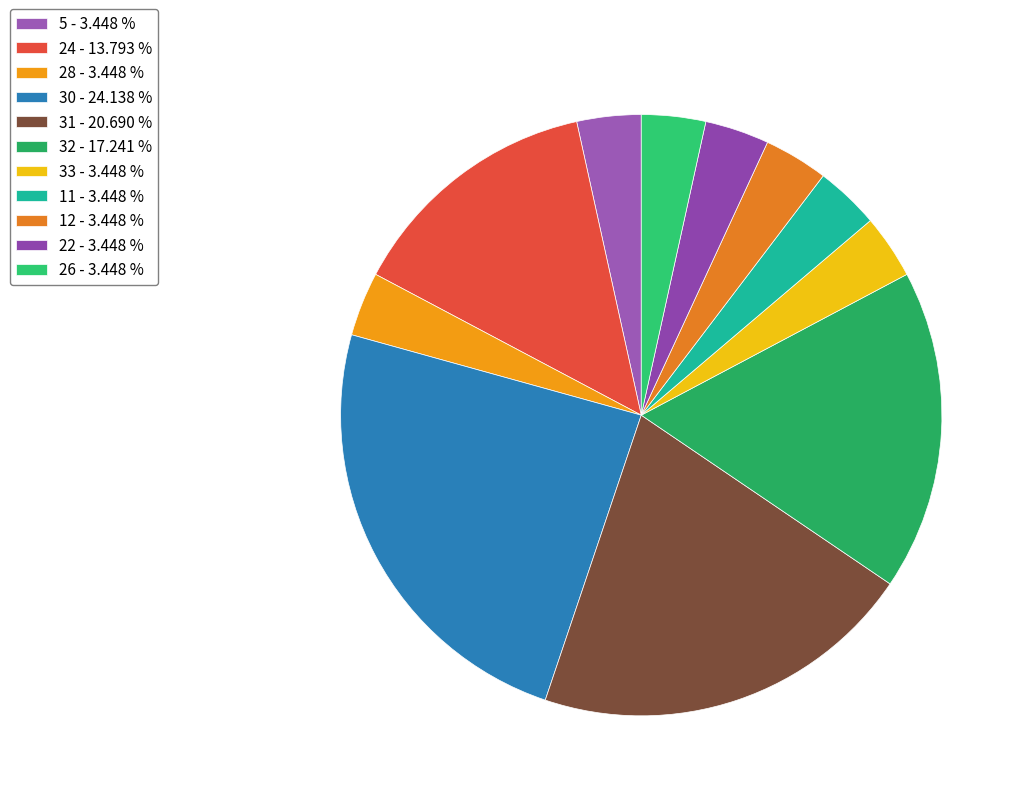

Does 33 represent more than half of the total?

No